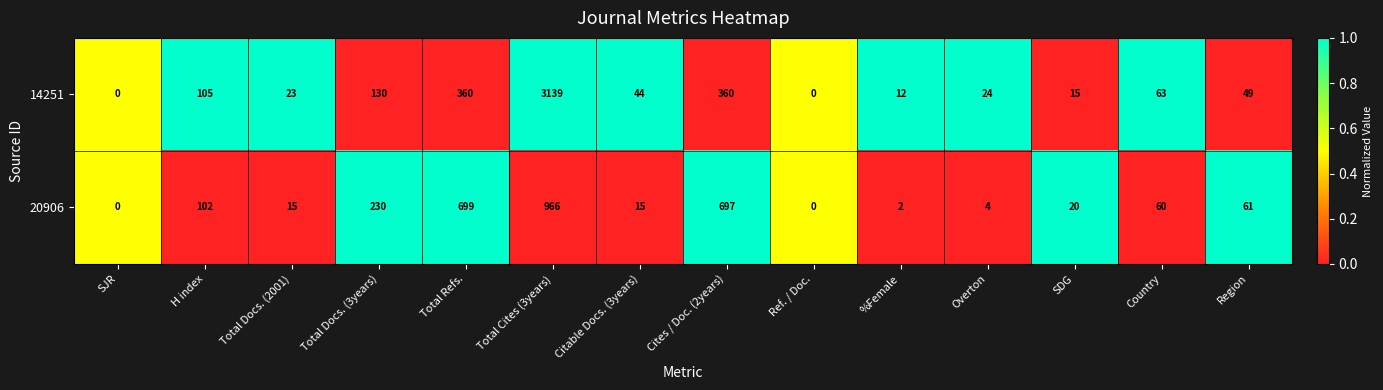

At which label does 20906 first exceed 60?

H index